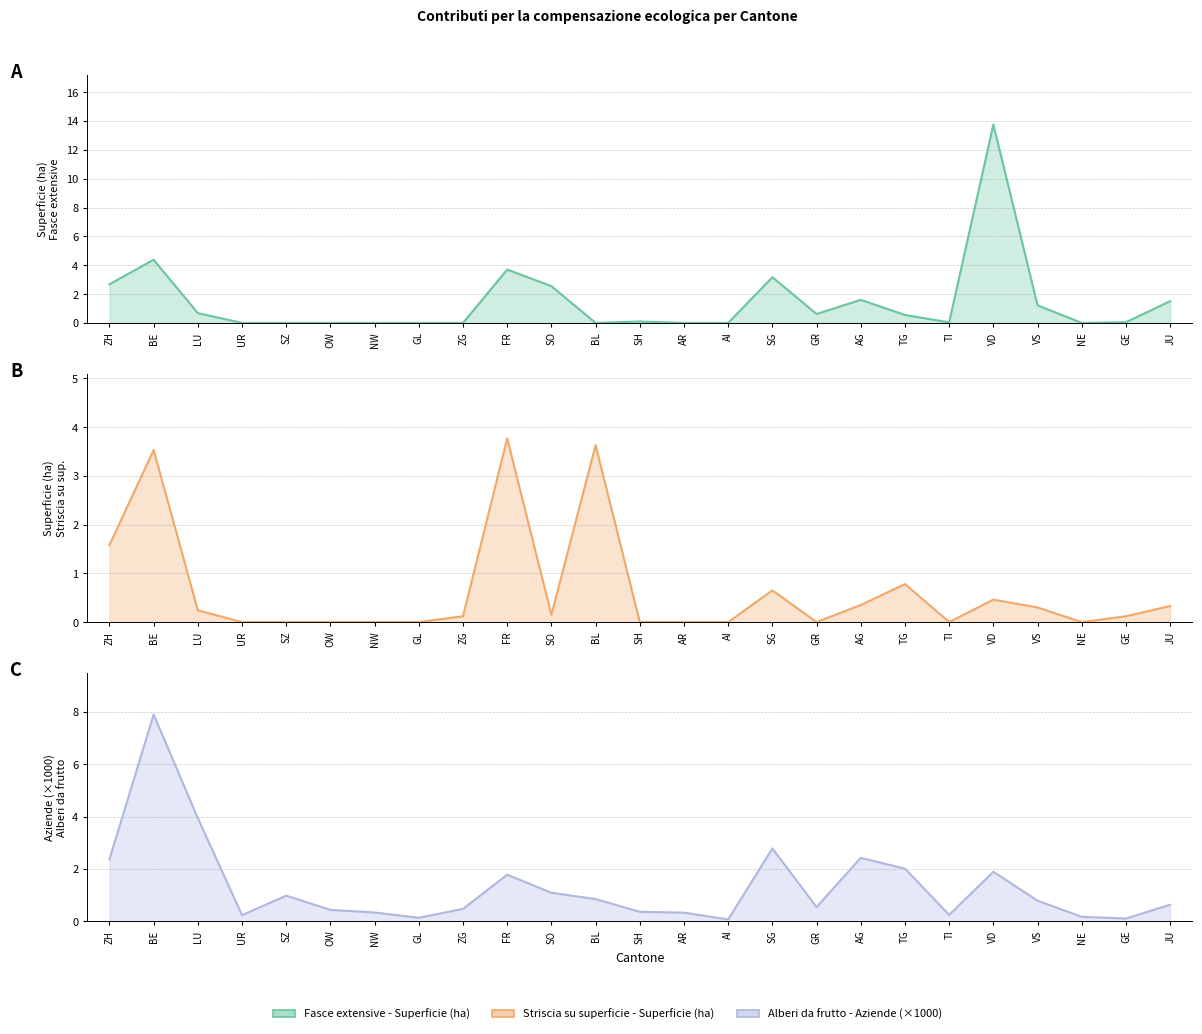

Which series has the widest spread of values?

Fasce extensive - Superficie (ha)